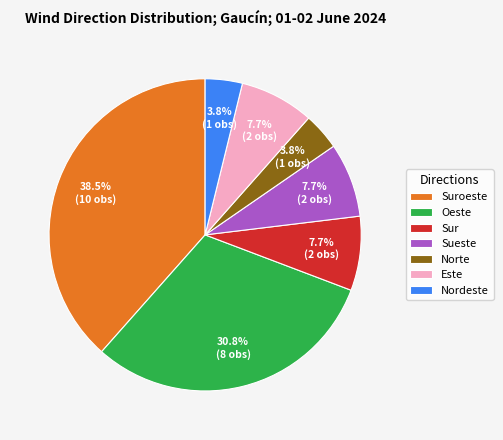

Which category has the biggest portion of the pie?

Suroeste